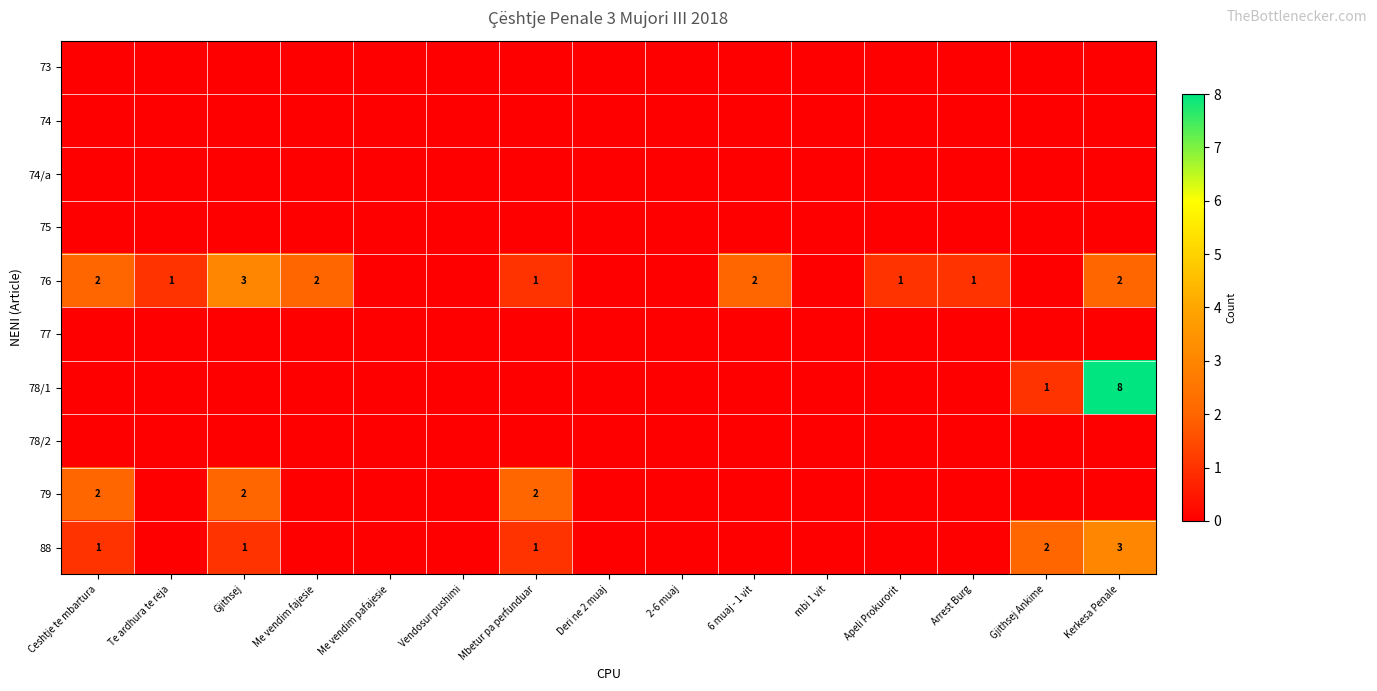

Which series changed the most between Me vendim fajesie and Vendosur pushimi?

76